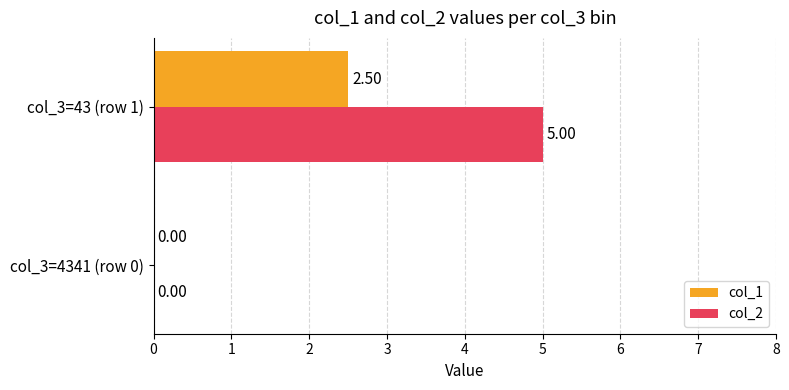

Which series has the largest total across all categories?

col_2